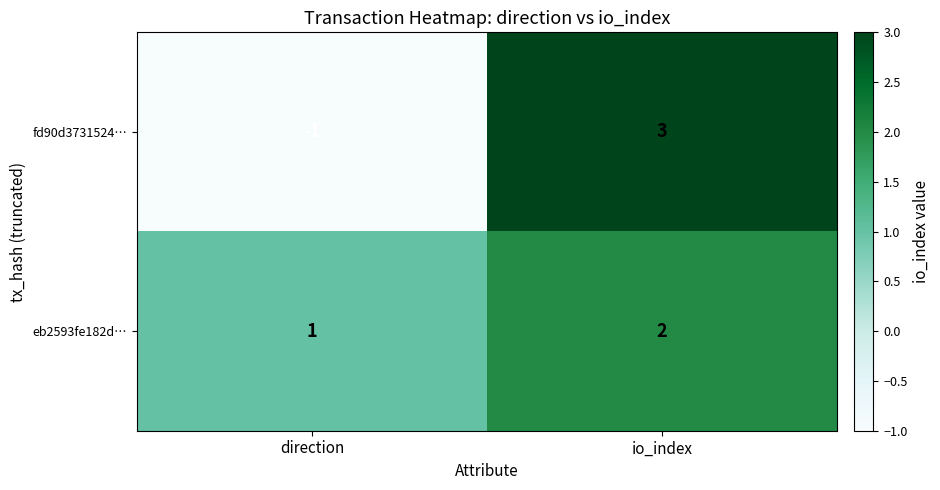

Which category has the lowest value in the eb2593fe182d… series?

direction